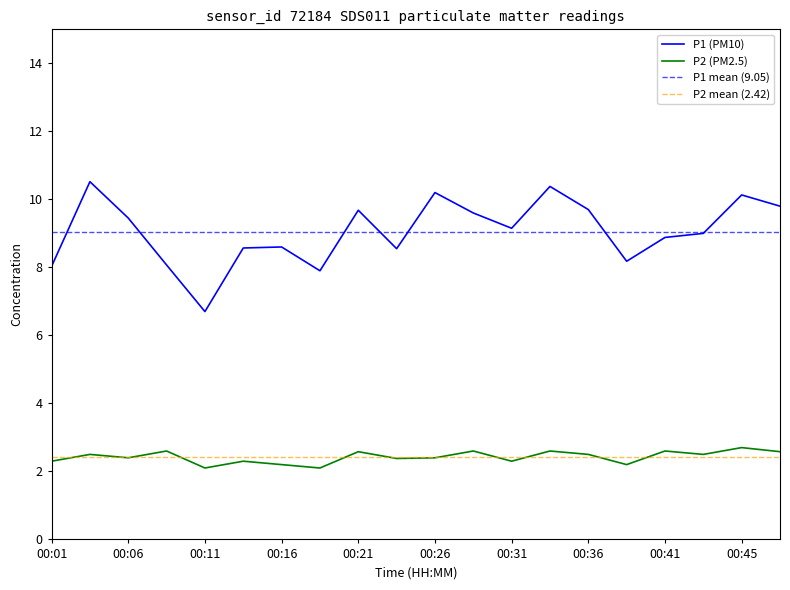

What is the value of the P1 point at the 8th from the left?

7.9